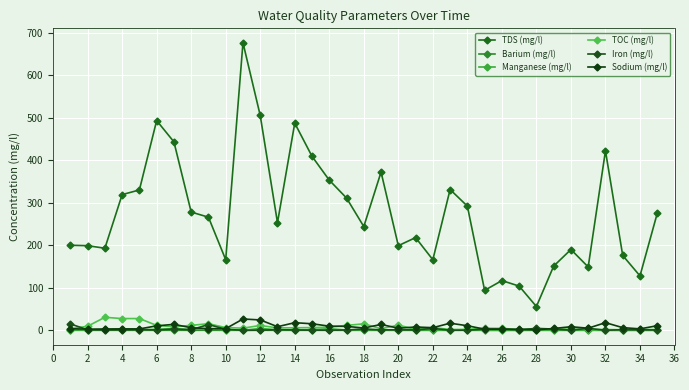

Which label corresponds to the smallest value in the chart?

26